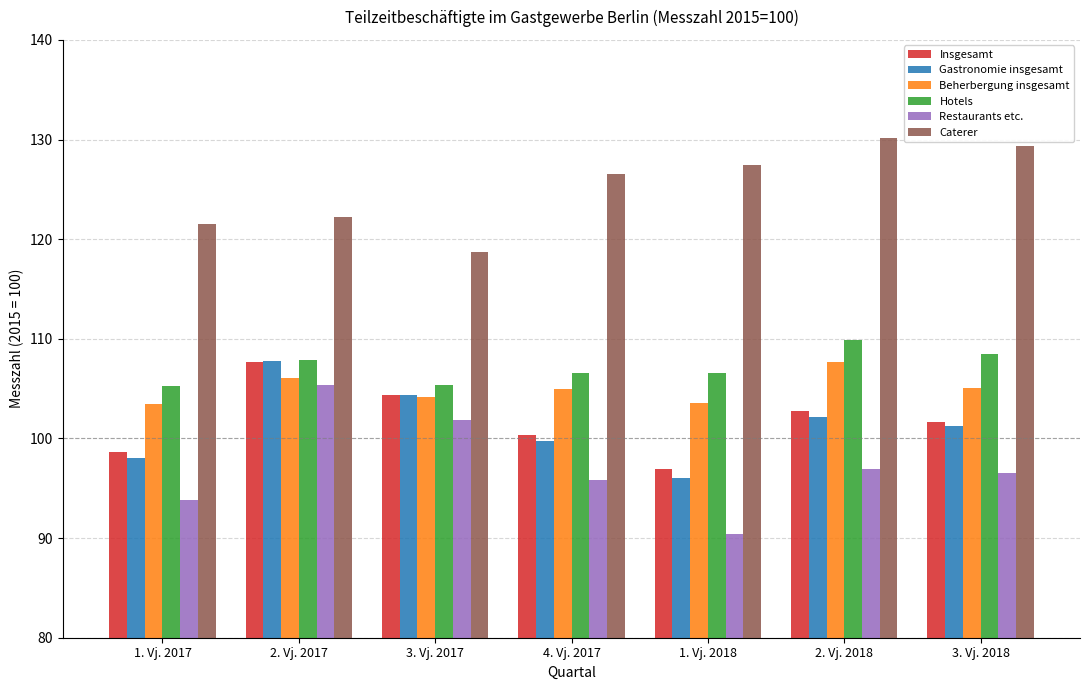

Is it true that Caterer equals 177.3 at 1. Vj. 2018?

False